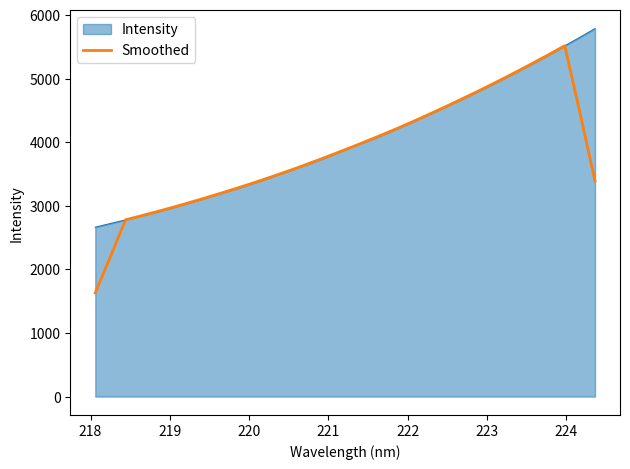

List the series in order of their peak value, highest first.

Intensity, Smoothed